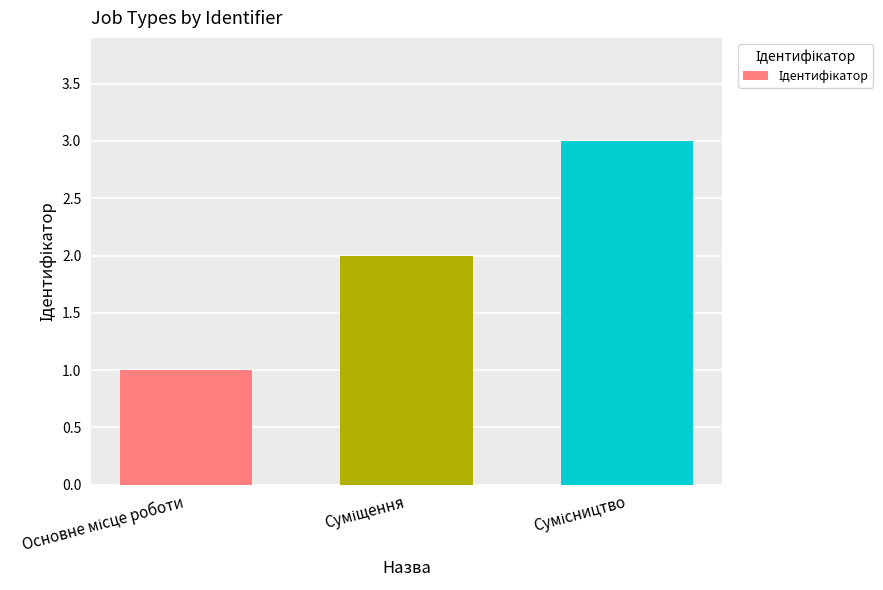

What is the sum of all values?

6